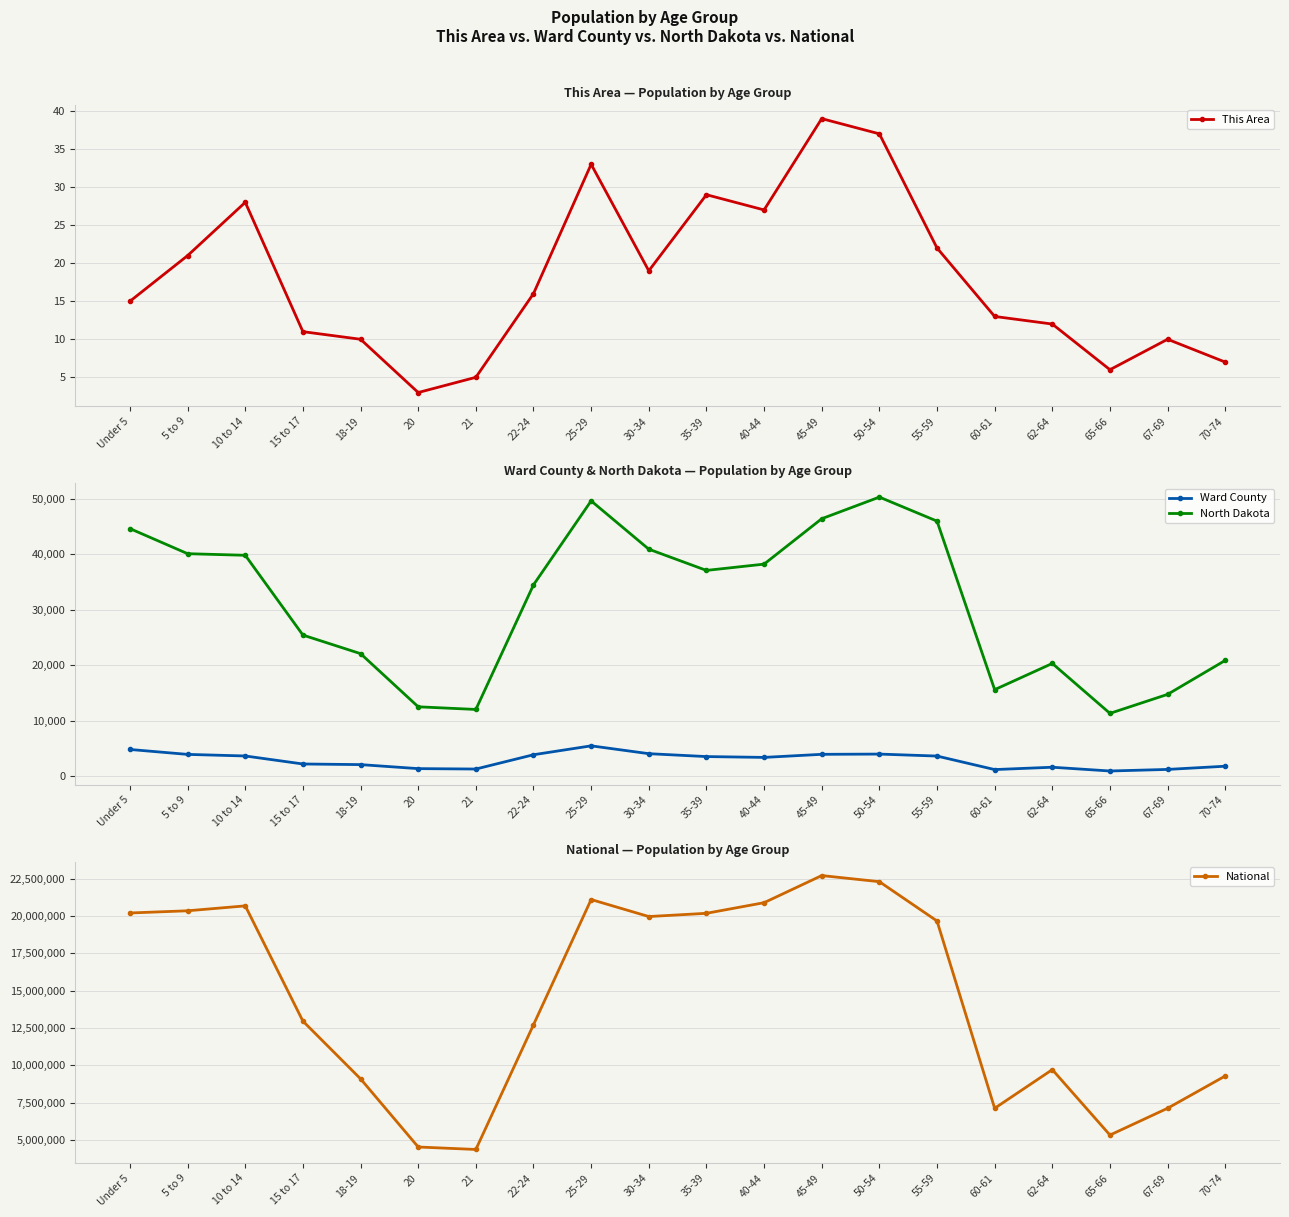

True or false: National and North Dakota cross at least once.

False